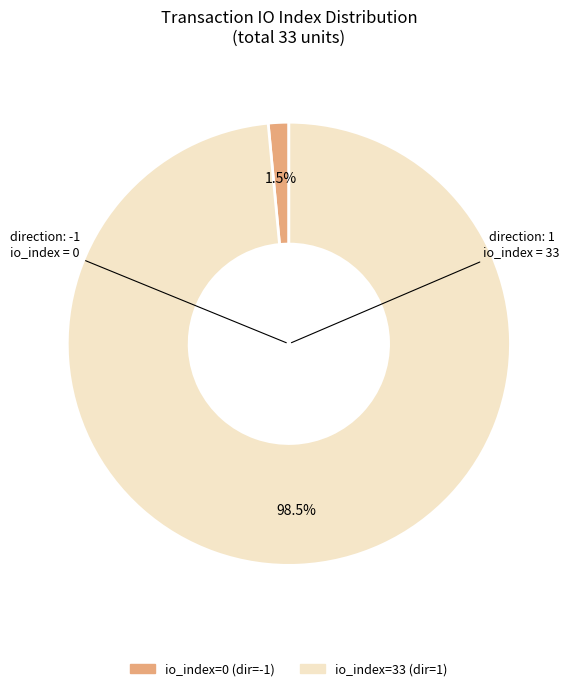

Does any single category account for the majority?

Yes